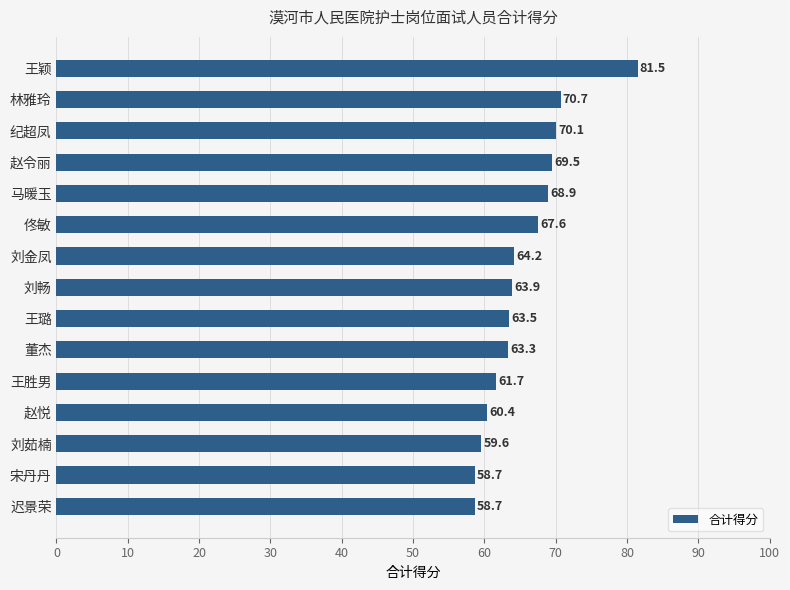

Reading top to bottom, what are all the values shown in this chart?

王颖=81.5	林雅玲=70.7	纪超凤=70.1	赵令丽=69.5	马暖玉=68.9	佟敏=67.6	刘金凤=64.2	刘畅=63.9	王璐=63.5	董杰=63.3	王胜男=61.7	赵悦=60.4	刘茹楠=59.6	宋丹丹=58.7	迟景荣=58.7